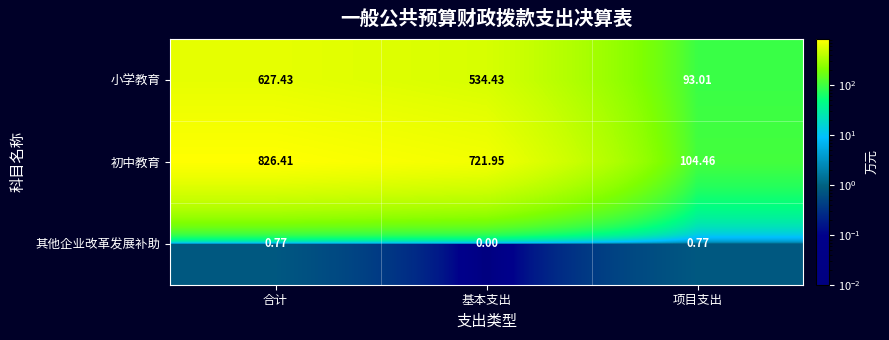

Count the number of categories in the chart.

3